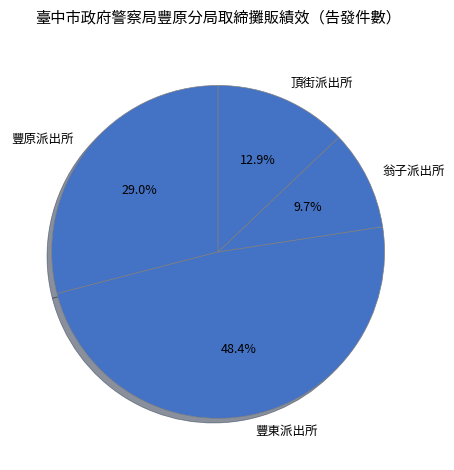

Between 豐東派出所 and 頂街派出所, which is larger?

豐東派出所